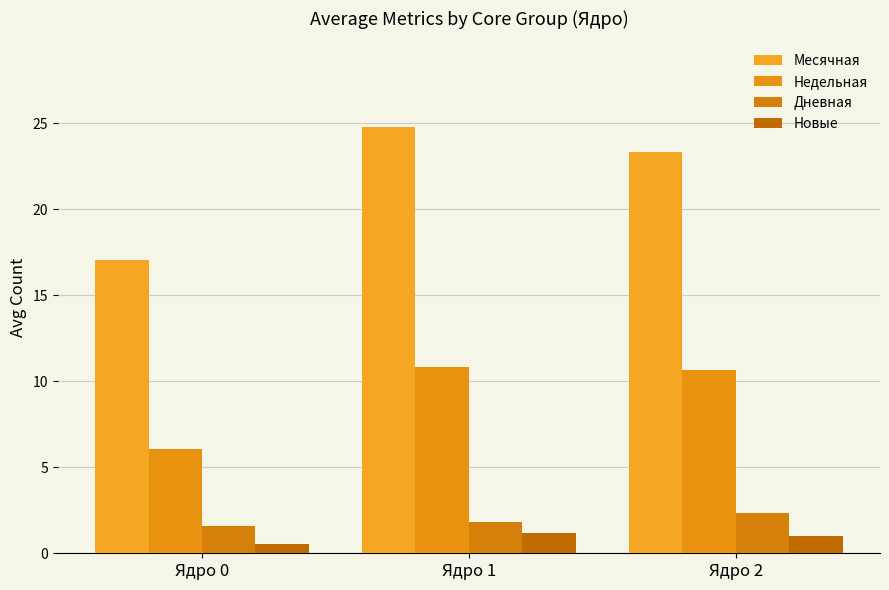

What is the highest value of the Новые series?

1.2